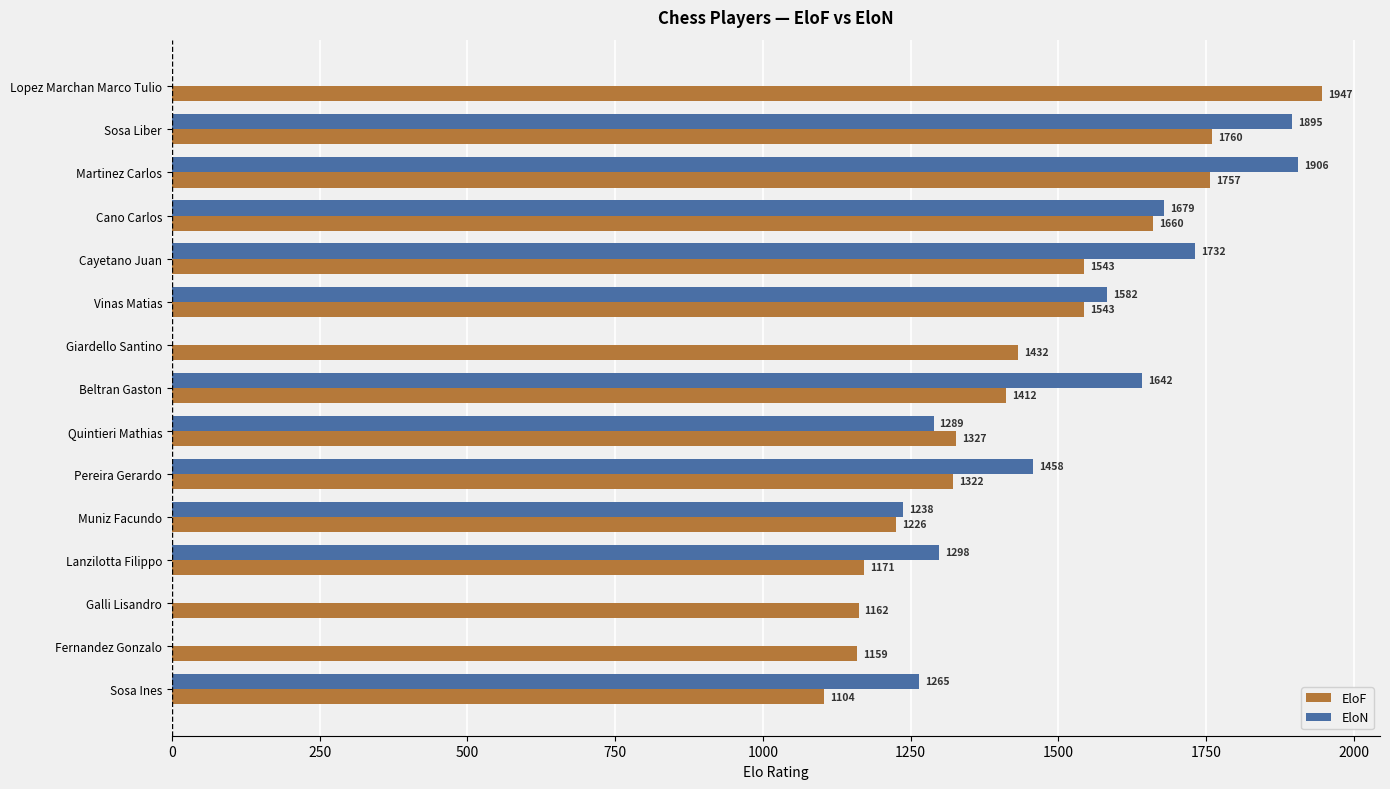

Is the value of EloF at Fernandez Gonzalo greater than the value of EloN at Galli Lisandro?

Yes